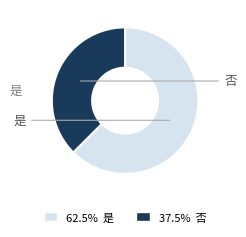

The 否 slice represents 46% of the pie. True or false?

False